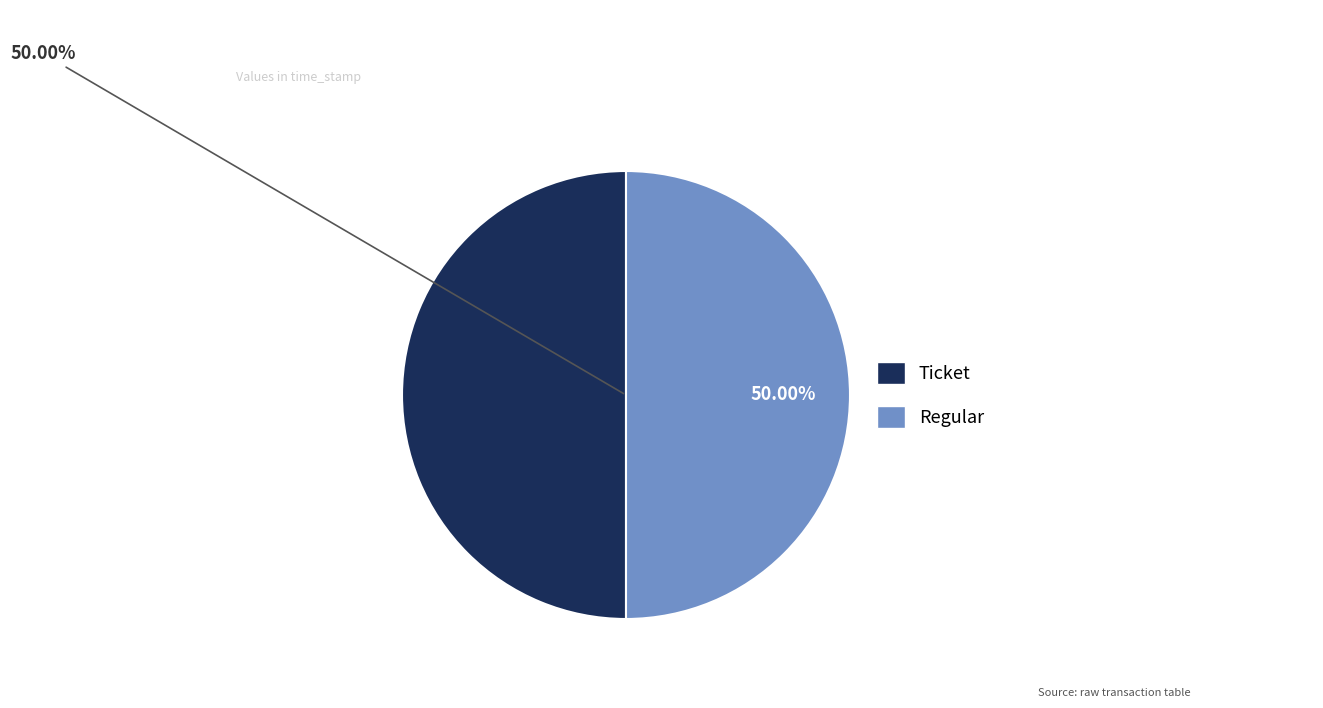

Approximately how many times larger is the value at Ticket compared to Regular?

1.0